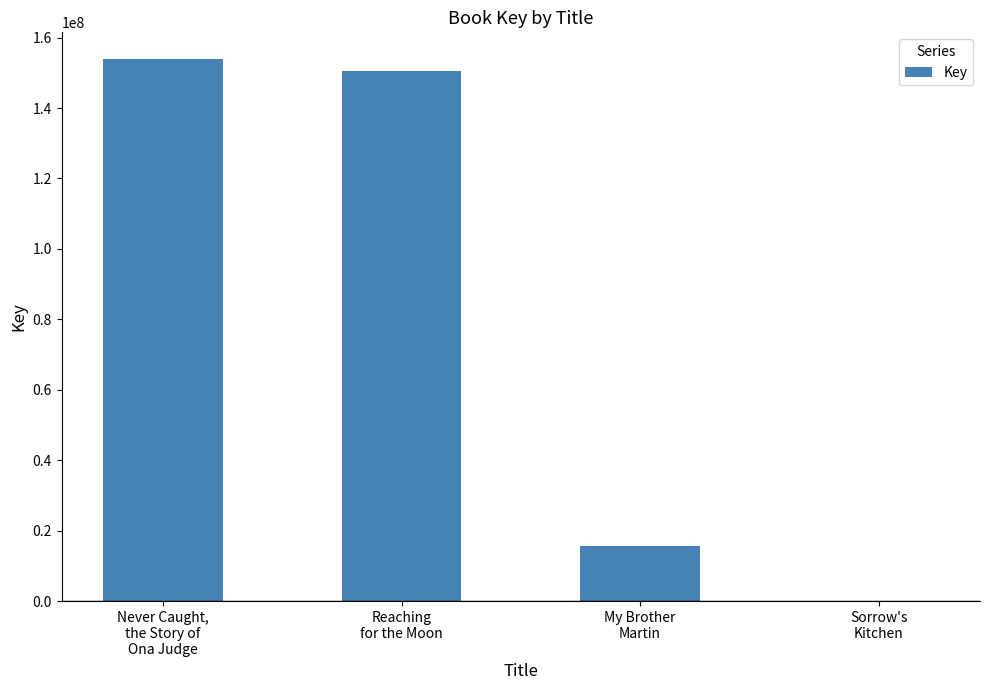

How many categories are shown in the chart?

4